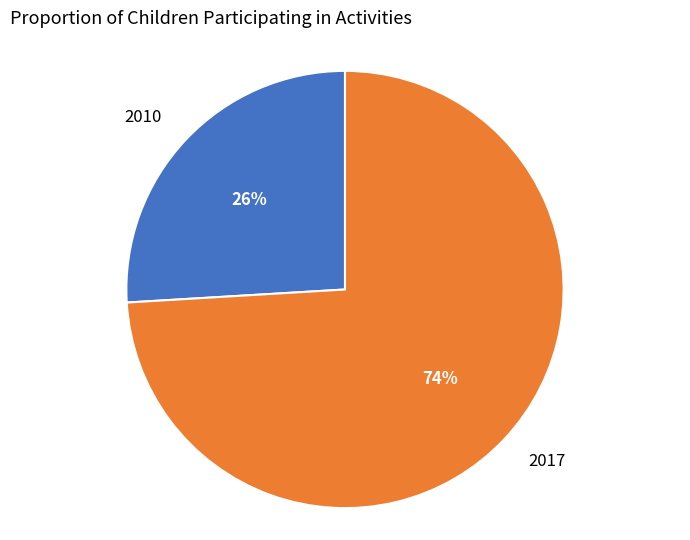

Is there any slice that represents more than half of the pie?

Yes